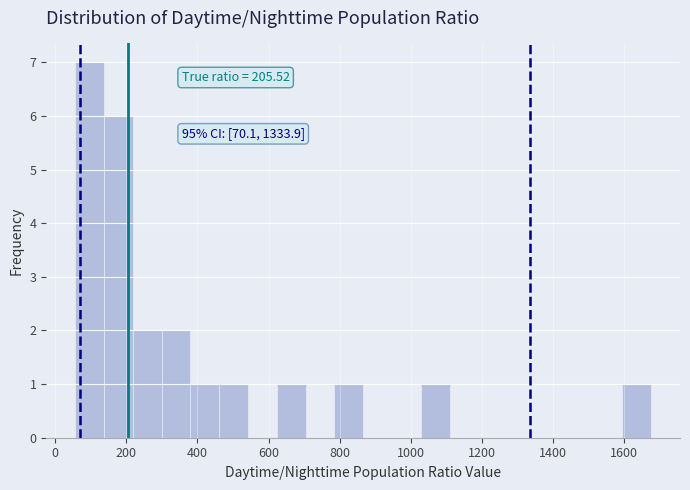

Over which range of the x-axis is the bar tallest?

60 to 140